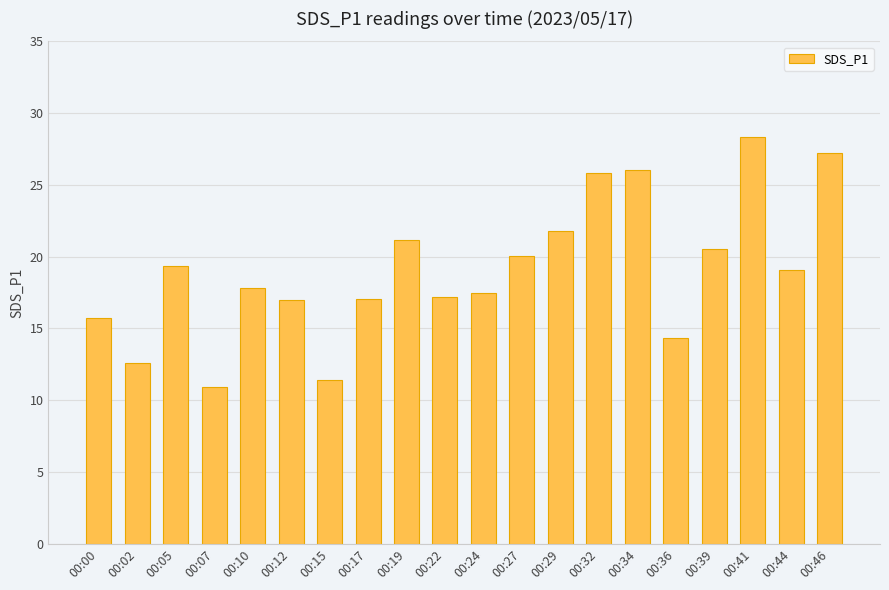

At which label is the value closest to 19?

00:44